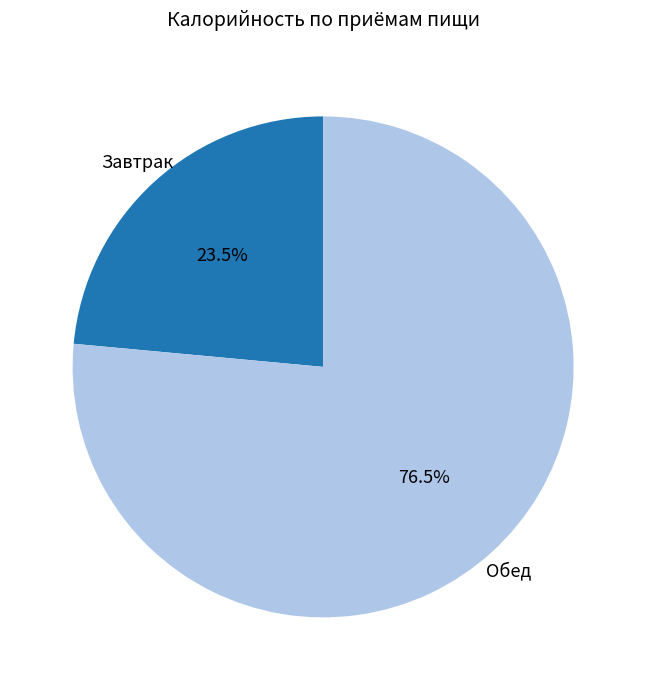

Does Обед account for over 50% of the chart?

Yes